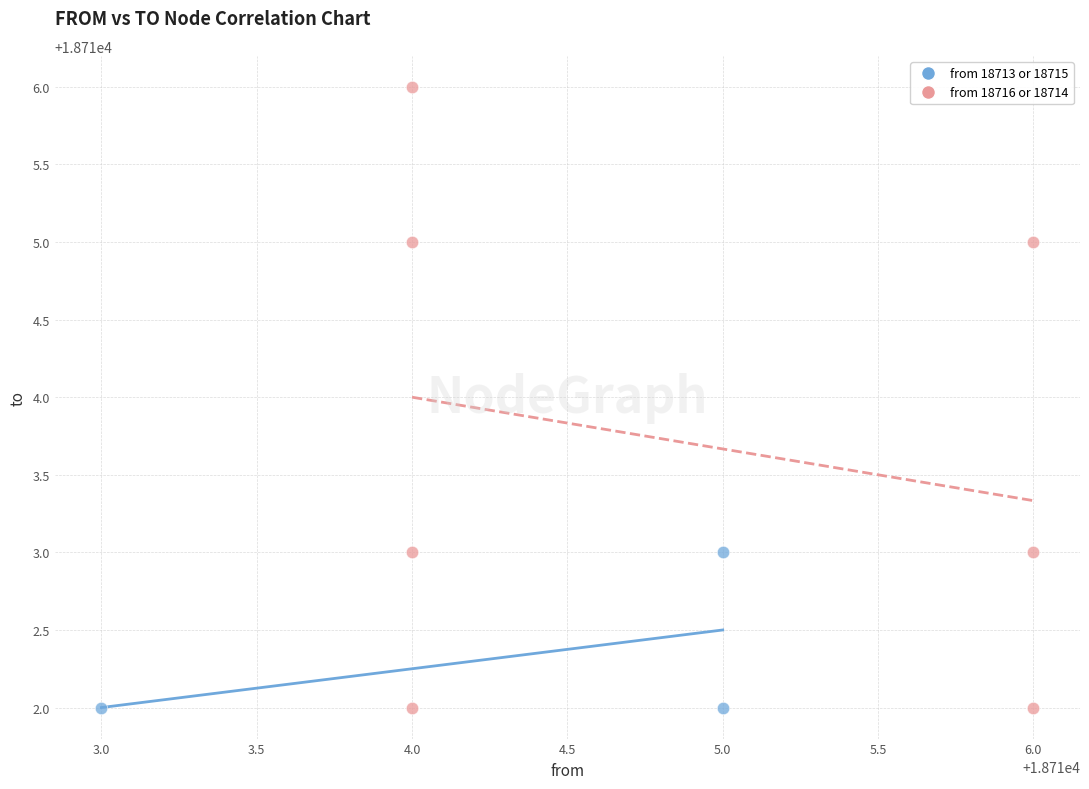

Which series has the widest spread of Y values?

from 18716 or 18714